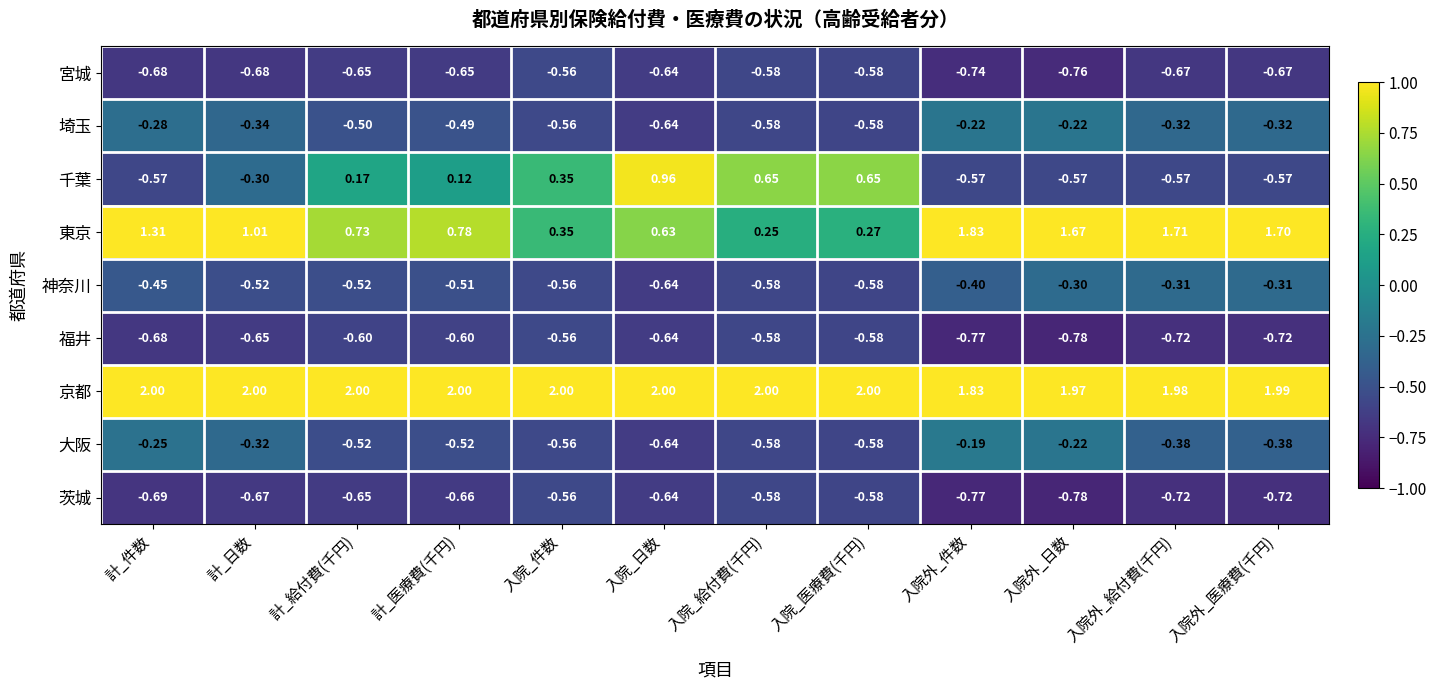

Where is 福井 nearest to the value 0?

入院_件数